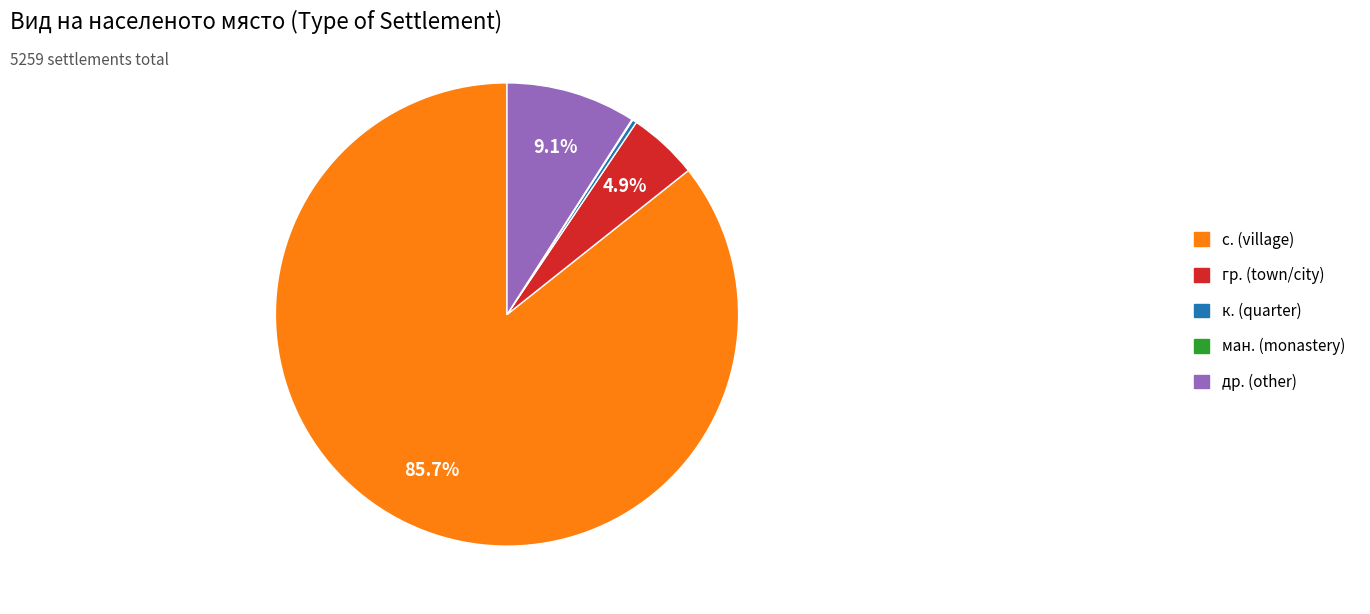

What is the largest slice in the pie chart?

с. (village)